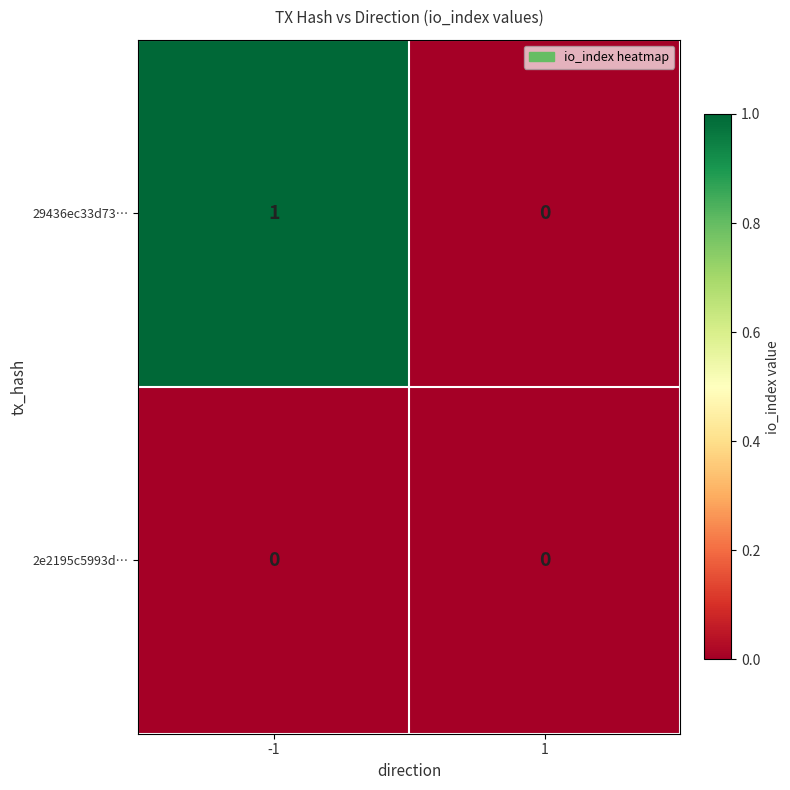

Which label corresponds to the largest value in the chart?

-1